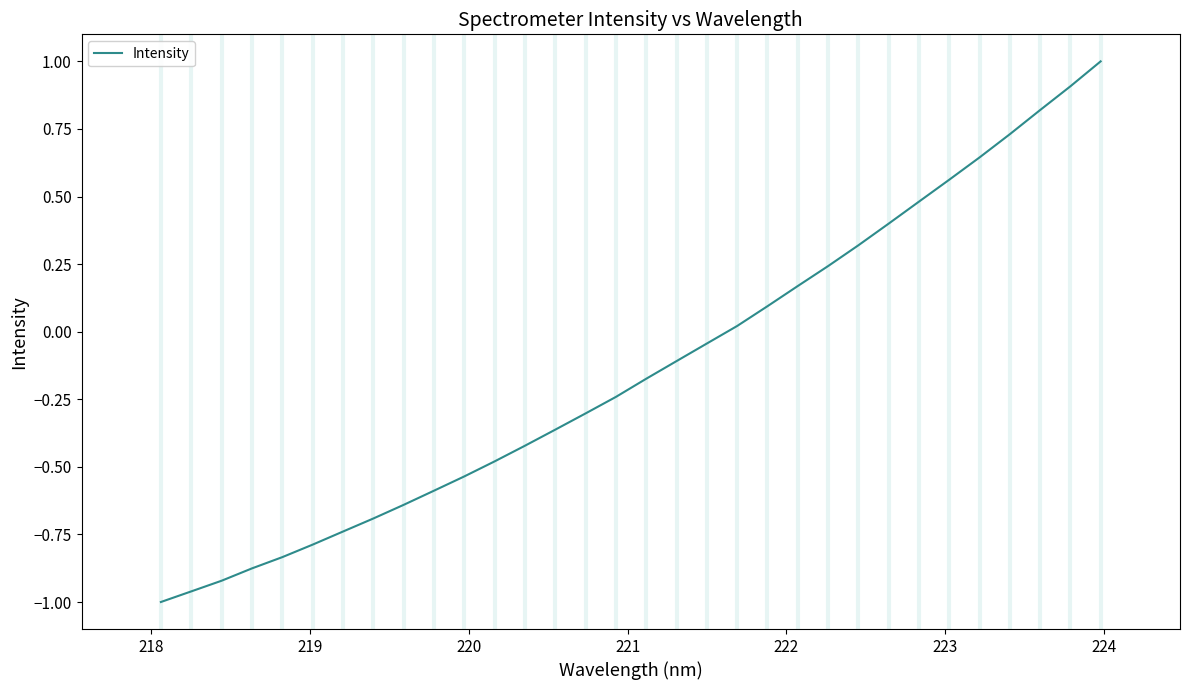

Does the chart have visible grid lines?

No